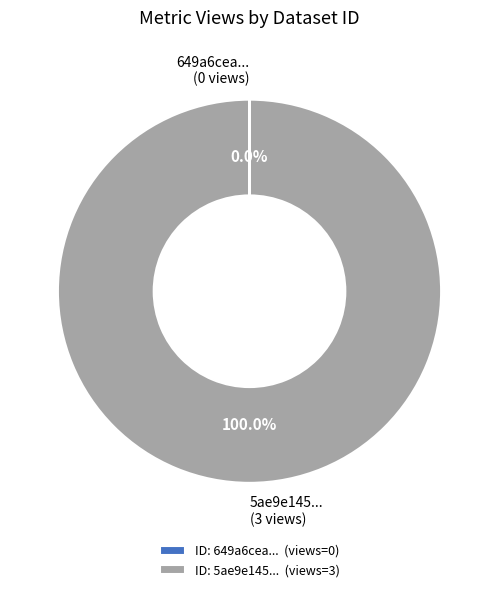

Is 5ae9e145... (3 views) the majority of the pie?

Yes